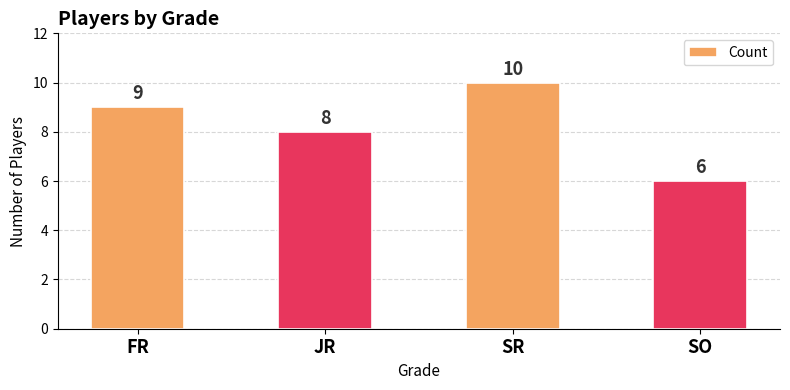

How many values are between 8 and 10?

3